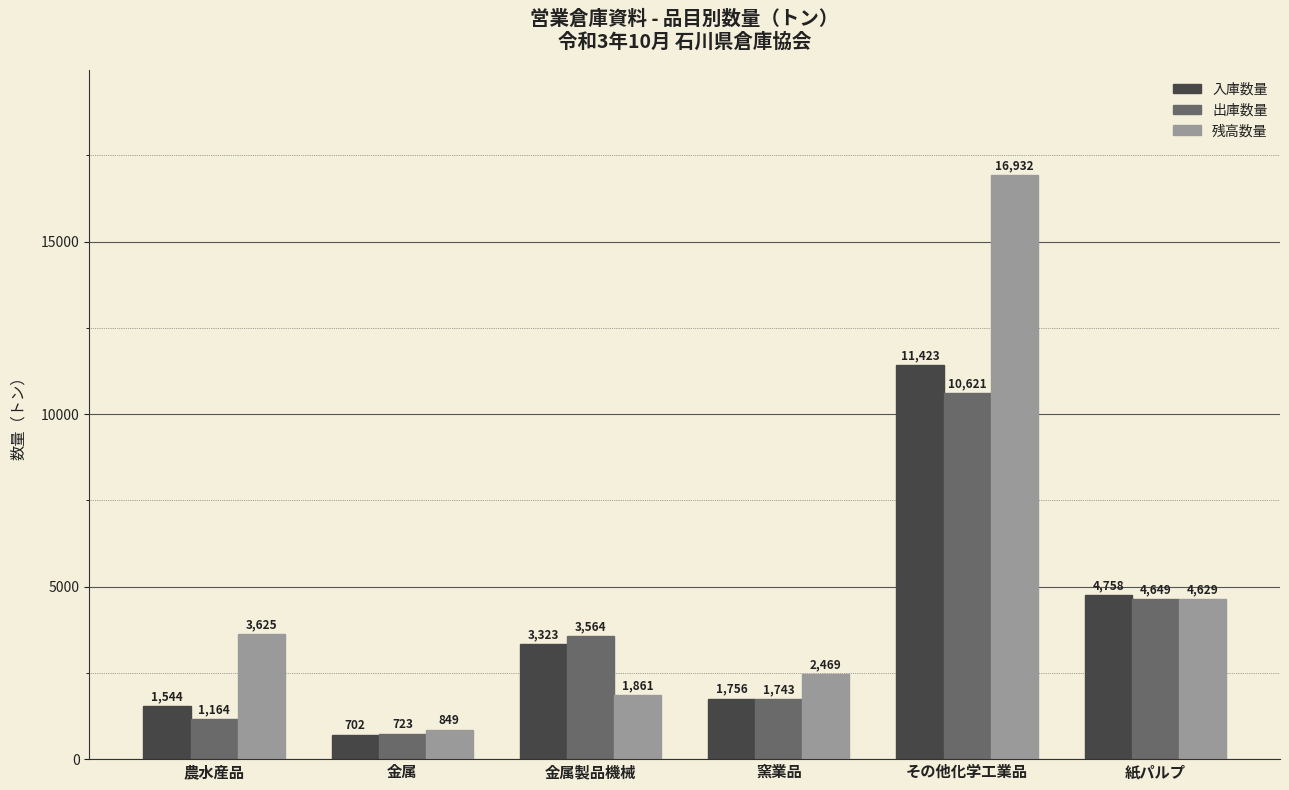

What is the sum of all 残高数量 values?

30365